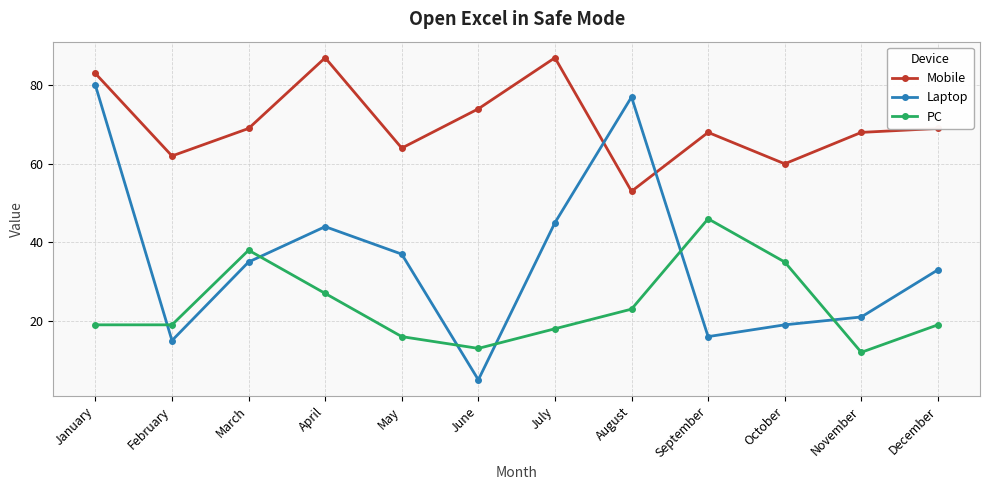

What is the sum of all Laptop values?

427